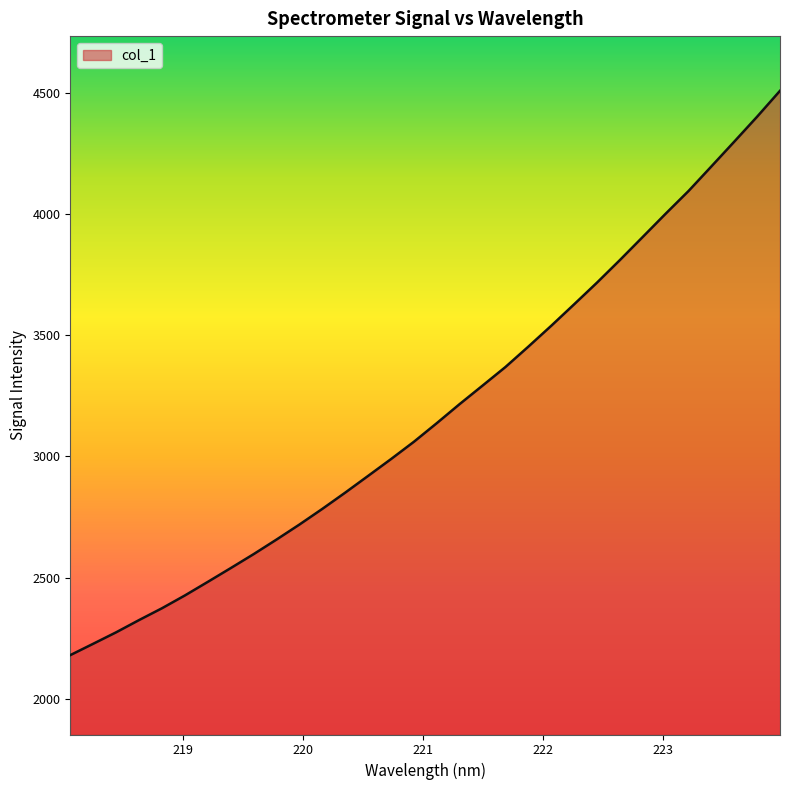

How many values are below 3137?

16